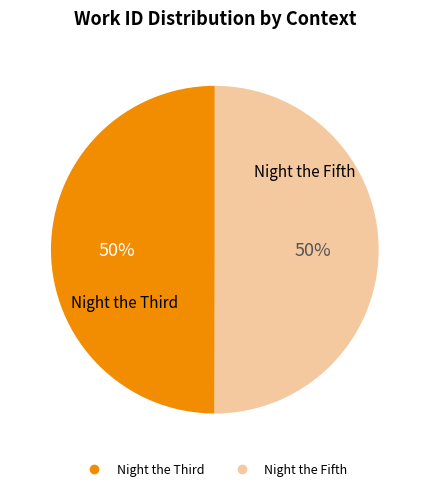

What percentage is the Night the Fifth slice, to the nearest percent?

50%